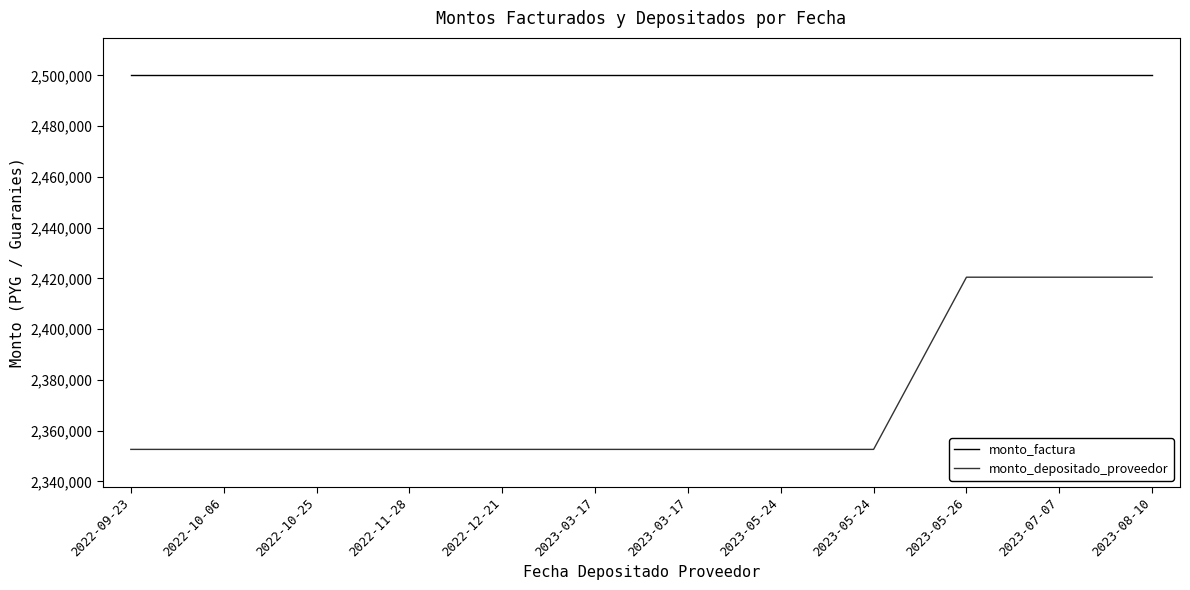

True or false: monto_factura and monto_depositado_proveedor intersect in this chart.

False